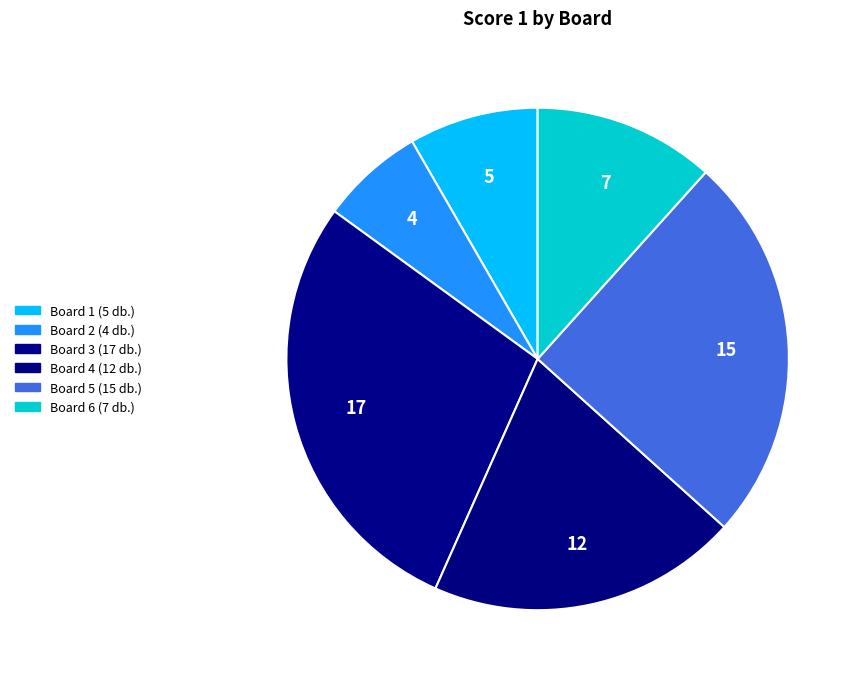

To the nearest percent, what percentage of the pie is Board 5?

25%